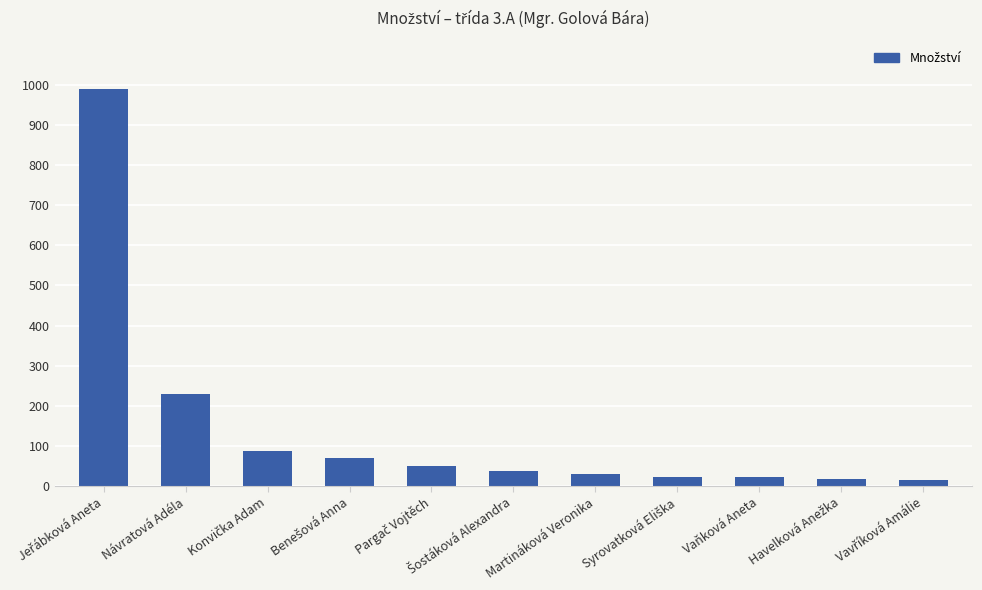

How many bars are there in total?

11